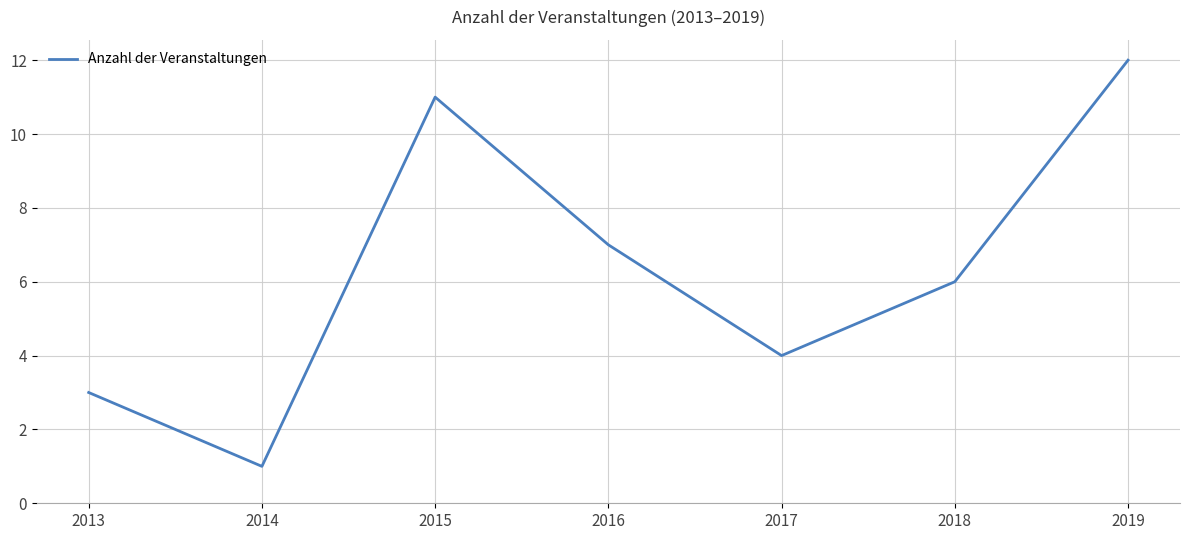

At which category does the chart reach its minimum across all series?

2014